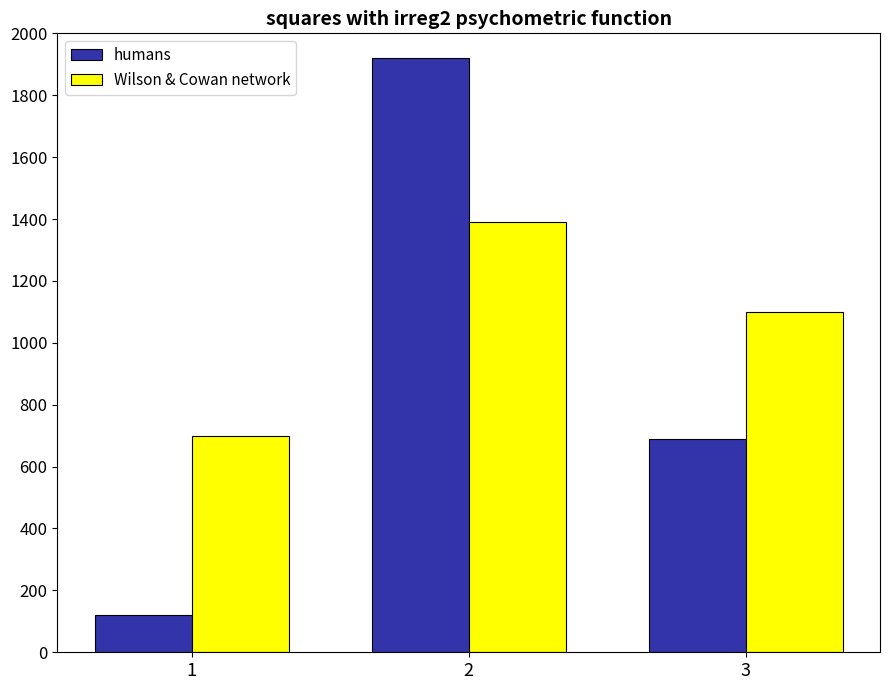

What is the total value across all series at 3?

1790